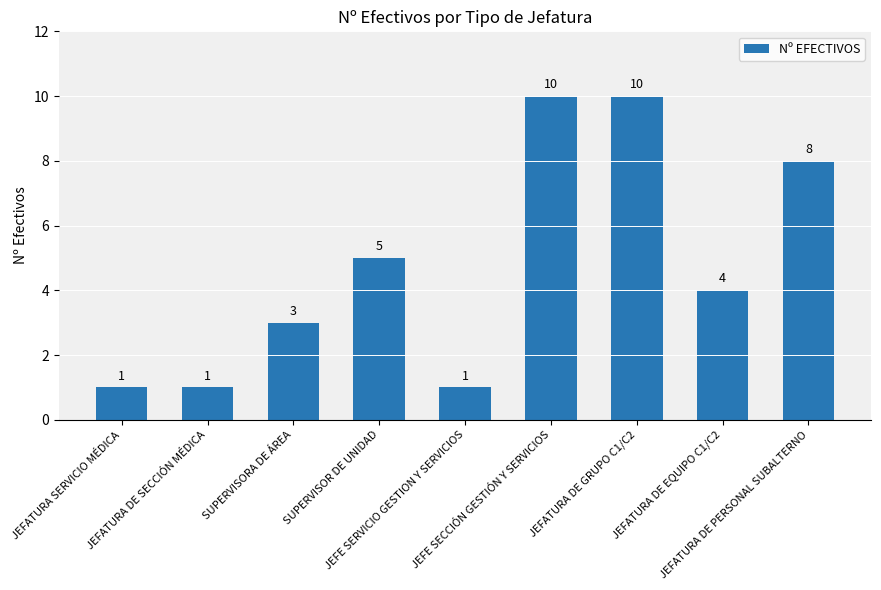

What is the sum of all values?

43